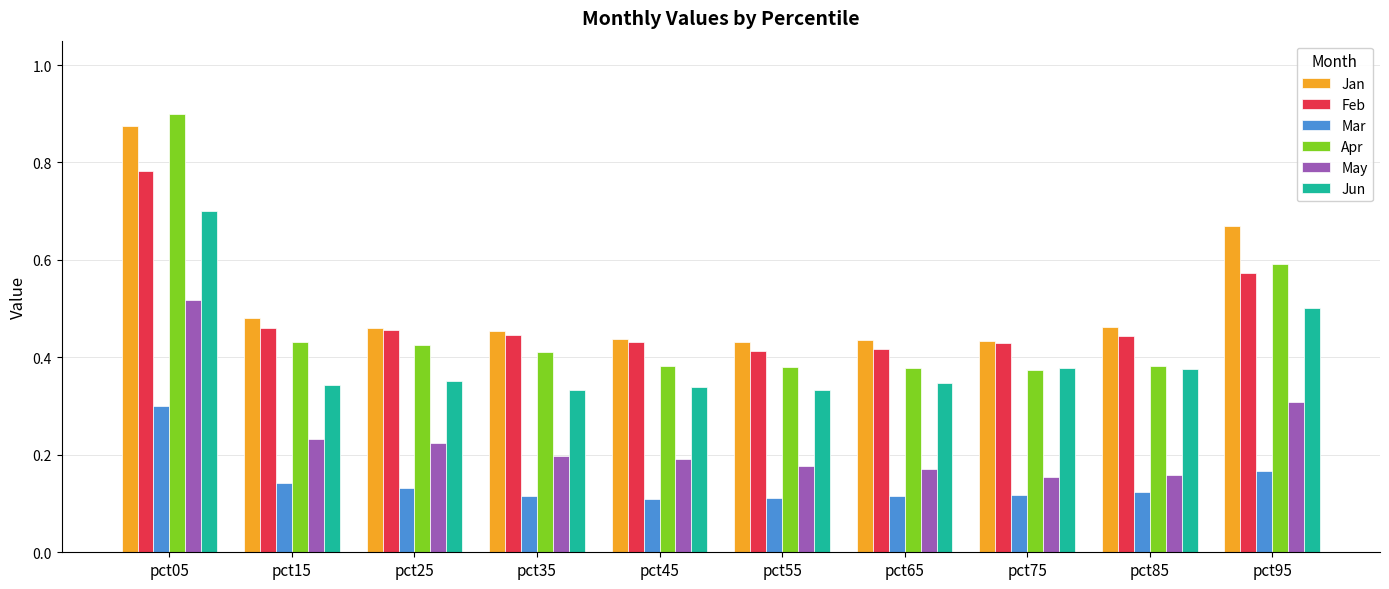

List the series in order of their peak value, highest first.

Apr, Jan, Feb, Jun, May, Mar